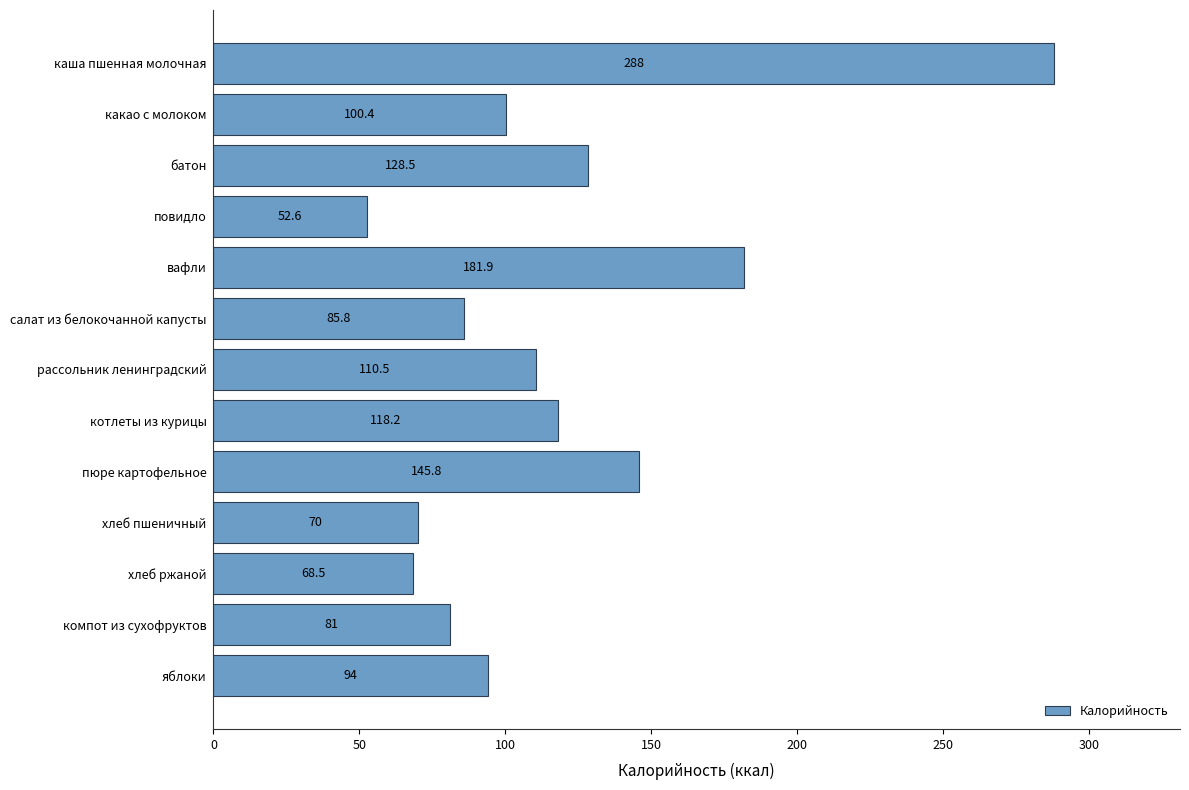

What is the value of the 4th bar from the top?

52.6